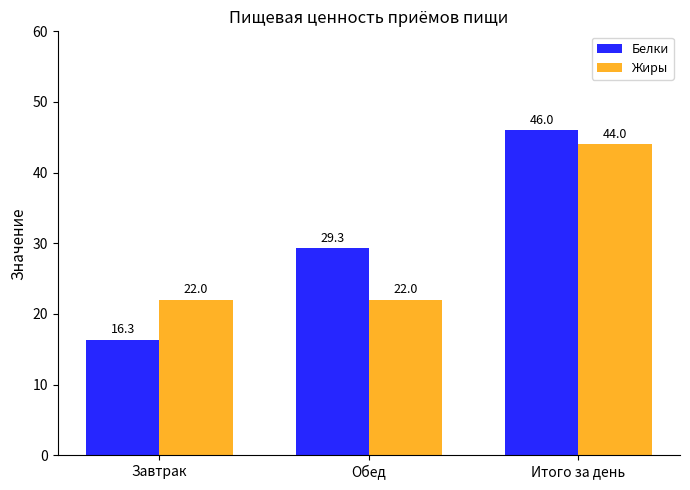

How many categories are shown in the chart?

3